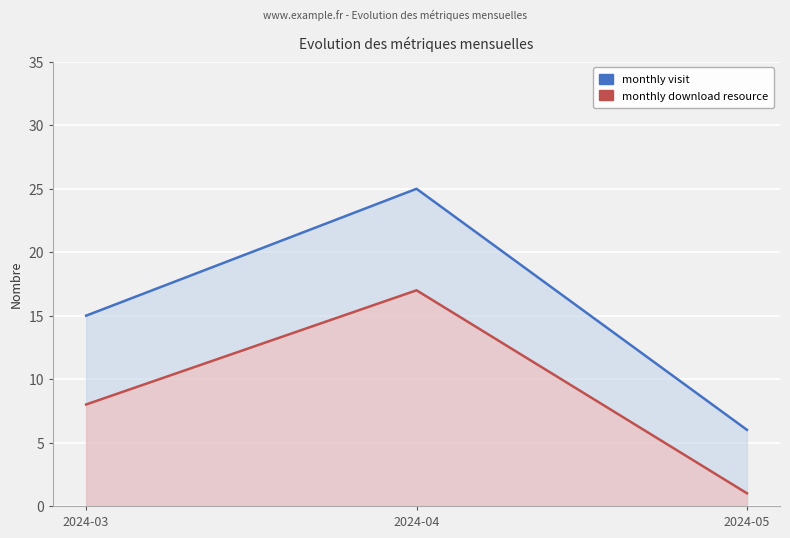

Which category has the highest value across all series?

2024-04